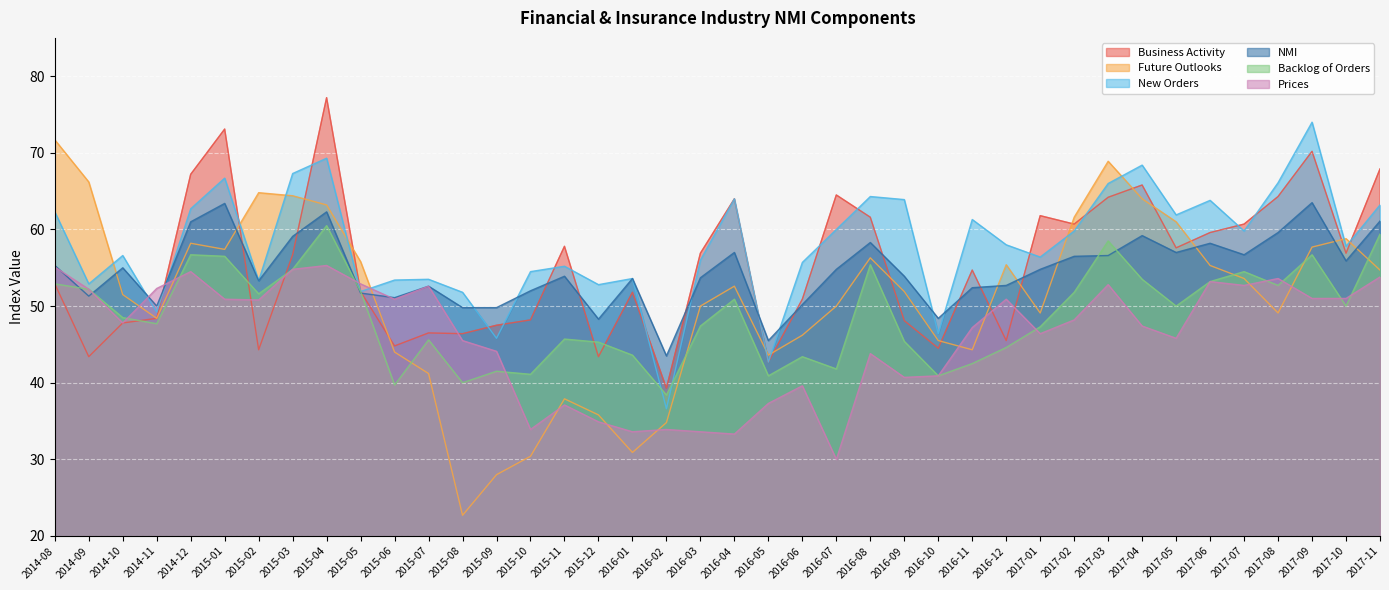

True or false: NMI has a value of 31.2 at 2015-10.

False